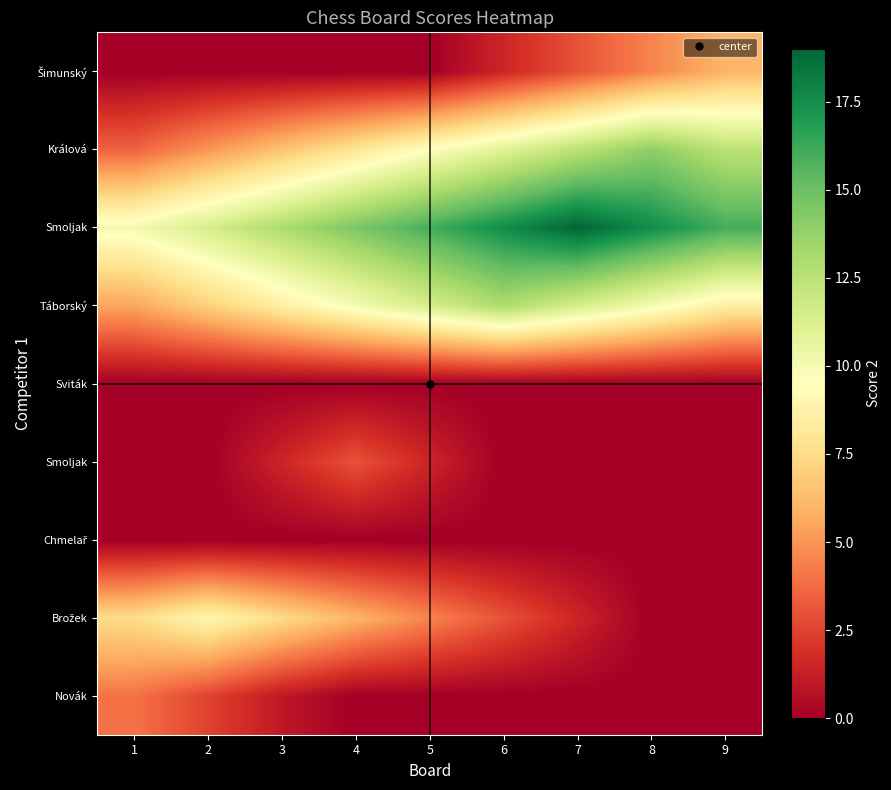

What is the difference between the highest and lowest values at 3?

13.0